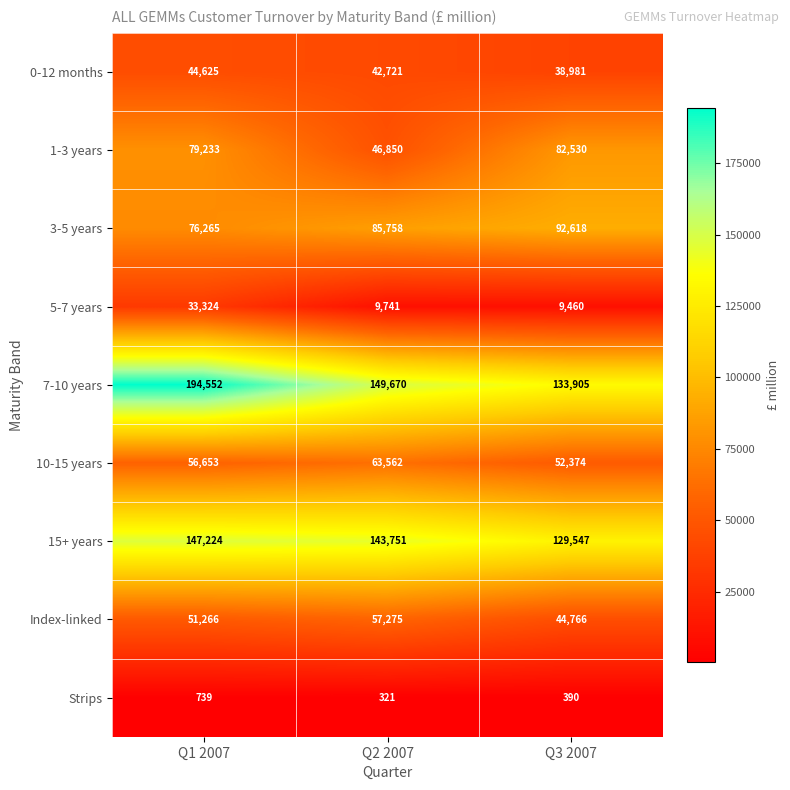

Which label corresponds to the largest value in the chart?

Q1 2007